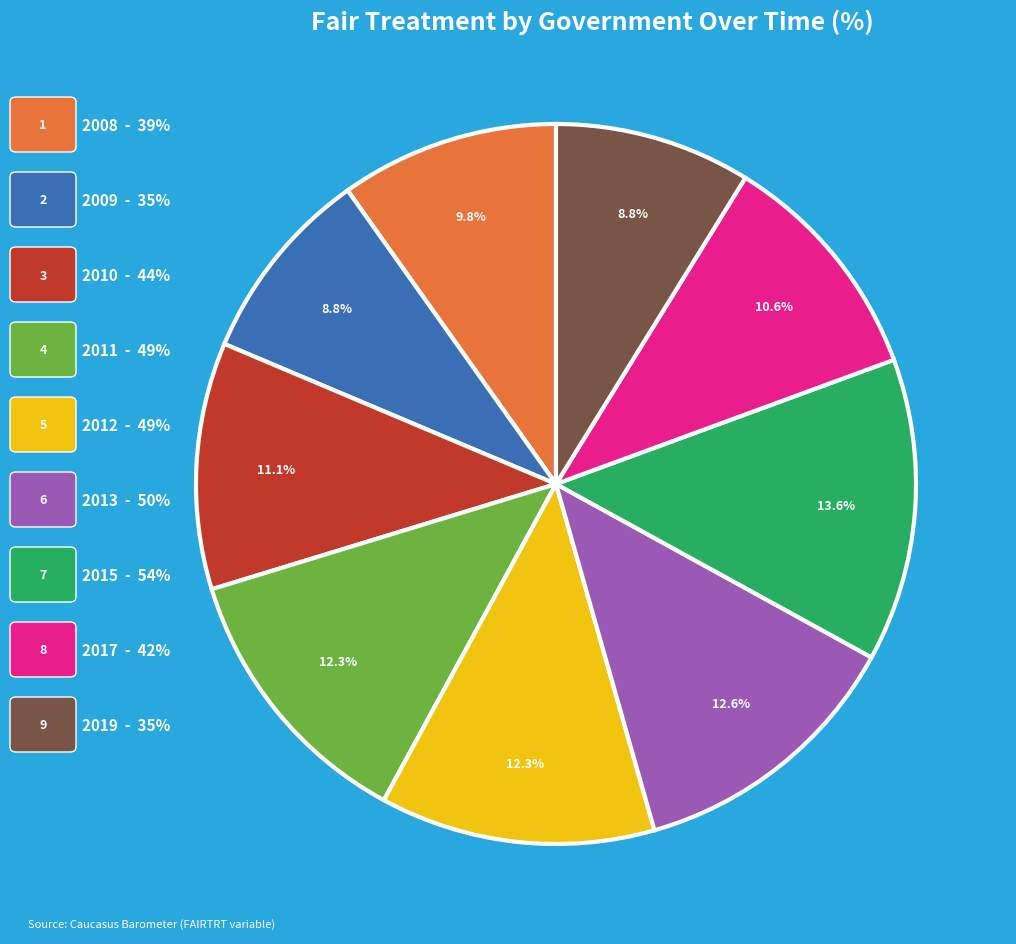

Does any single category account for the majority?

No